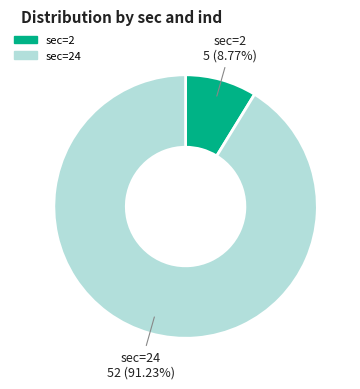

Is there any slice that represents more than half of the pie?

Yes